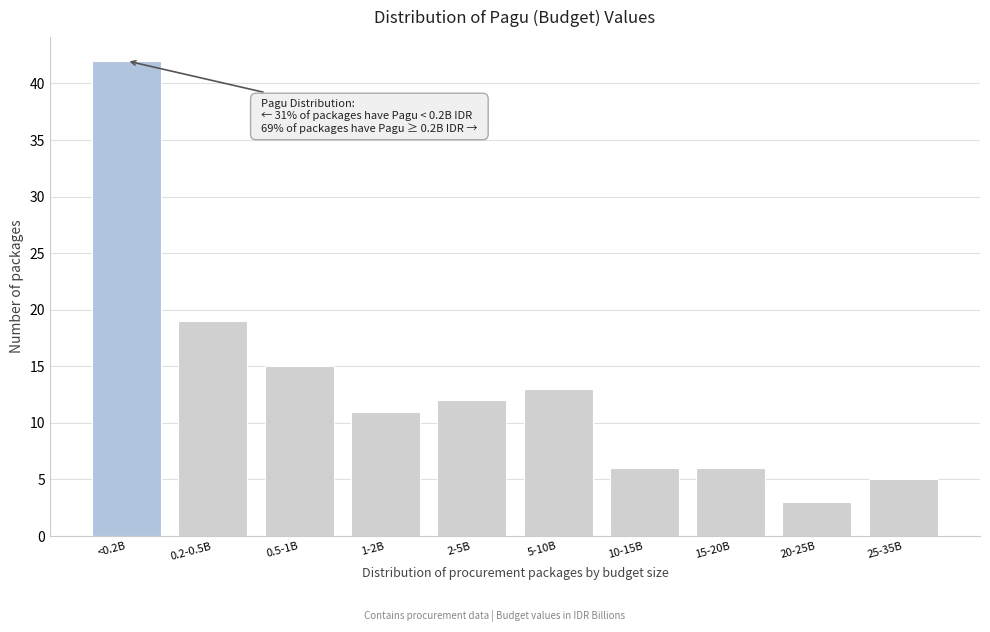

Reading left to right, list all the values displayed in this chart.

<0.2B=42	0.2-0.5B=19	0.5-1B=15	1-2B=11	2-5B=12	5-10B=13	10-15B=6	15-20B=6	20-25B=3	25-35B=5